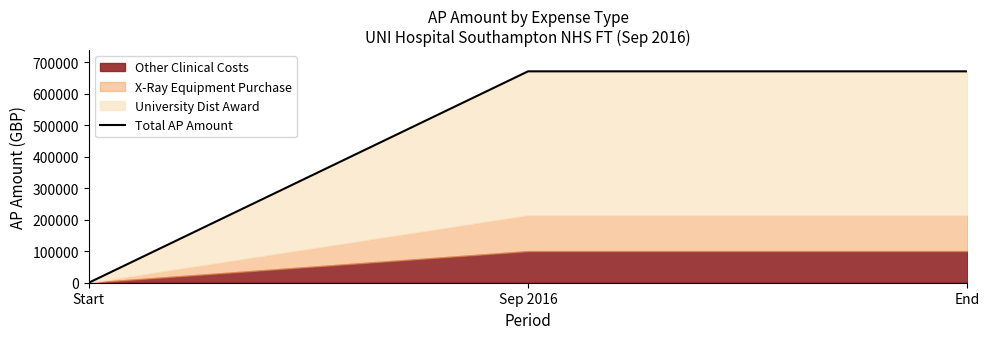

List the labels in order of value, largest first.

Sep 2016, End, Start